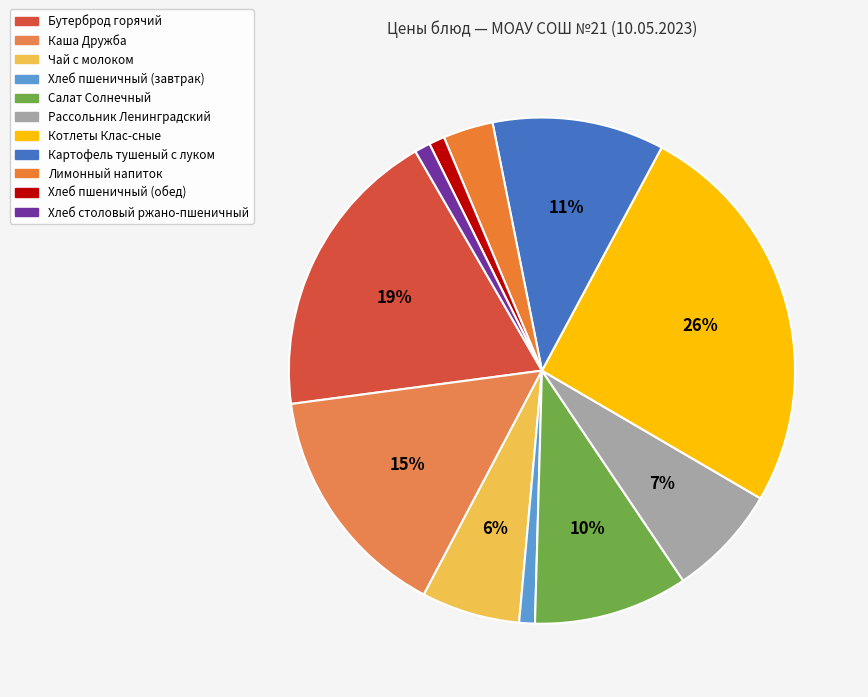

Which slice is the largest?

Котлеты Клас-сные